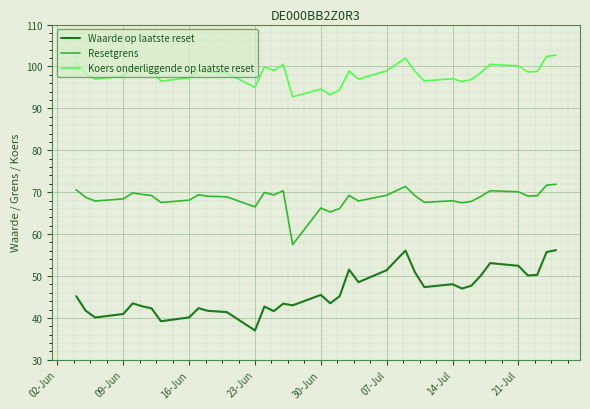

Rank the series by their maximum value, from highest to lowest.

Koers onderliggende op laatste reset, Resetgrens, Waarde op laatste reset